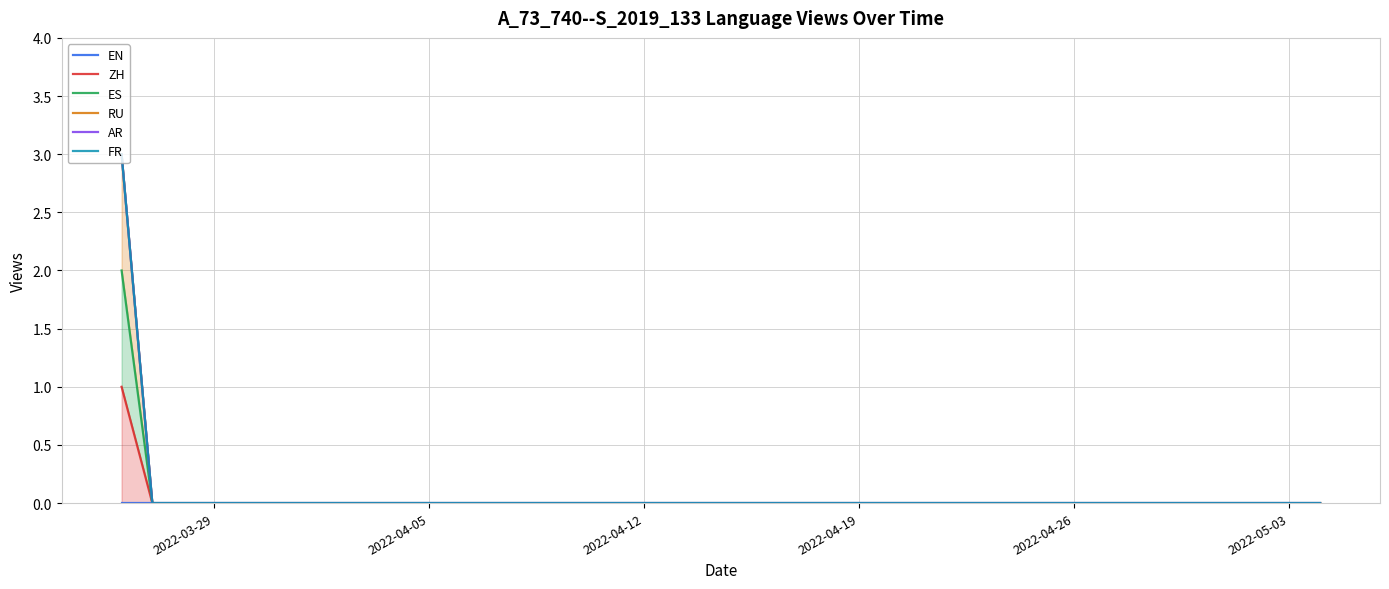

What is the highest value of the AR series?

3